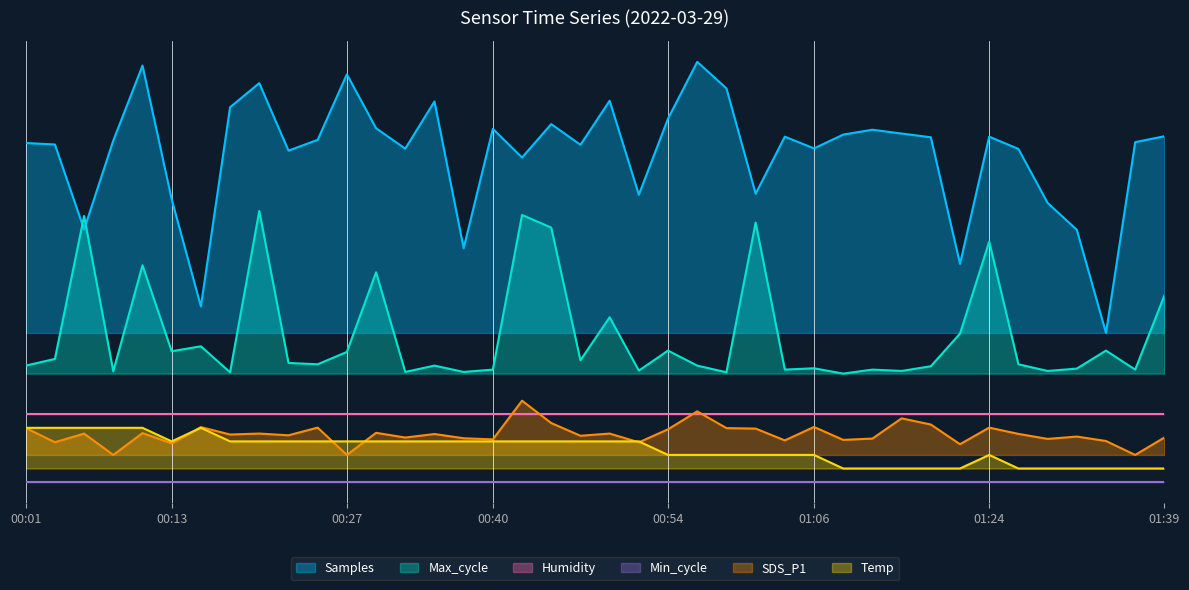

Where does the Max_cycle series first go above 0?

00:06